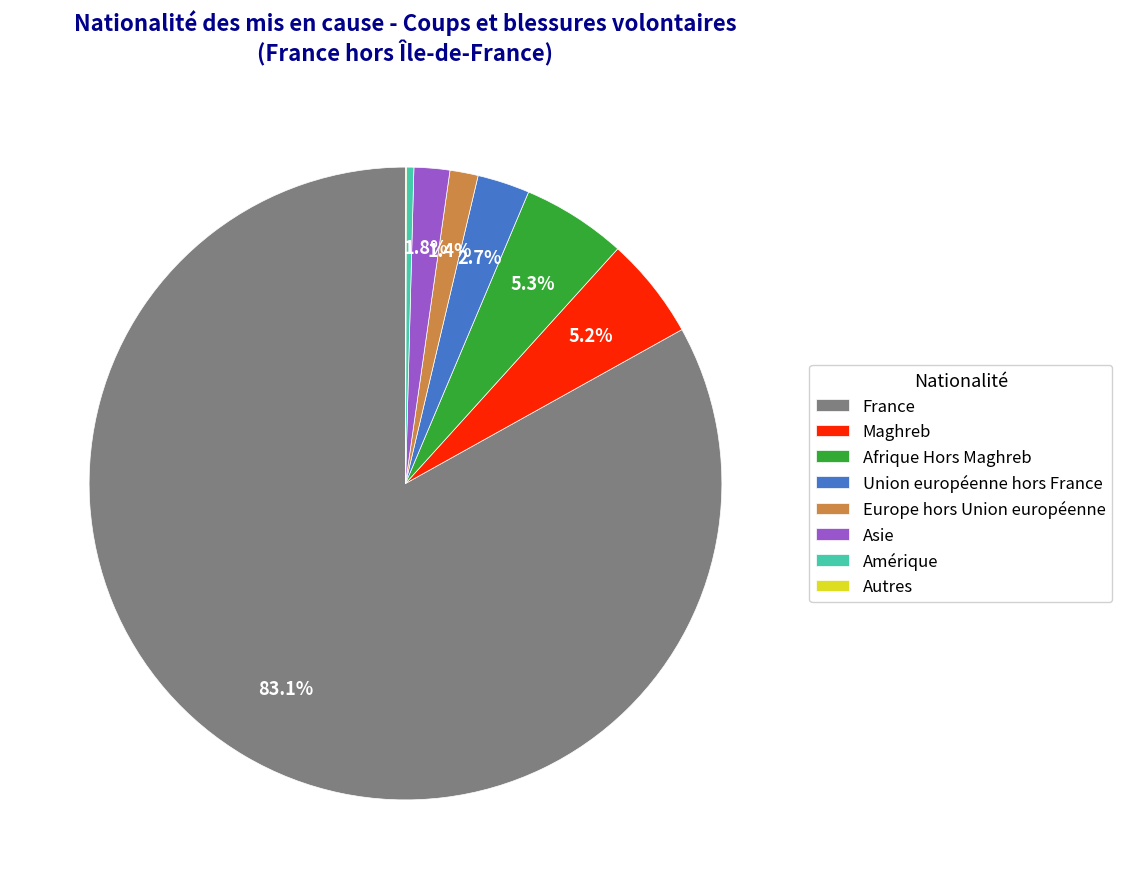

The Europe hors Union européenne slice represents 1% of the pie. True or false?

True